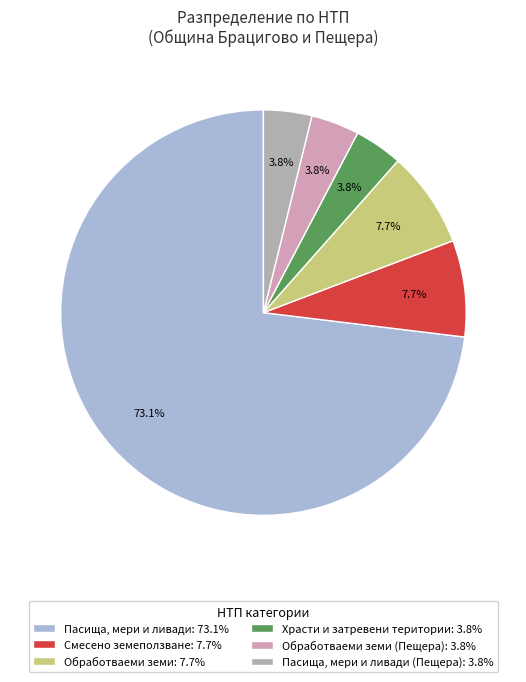

Do Пасища, мери и ливади (Пещера): 3.8% and Храсти и затревени територии: 3.8% together represent more than half of the pie?

No